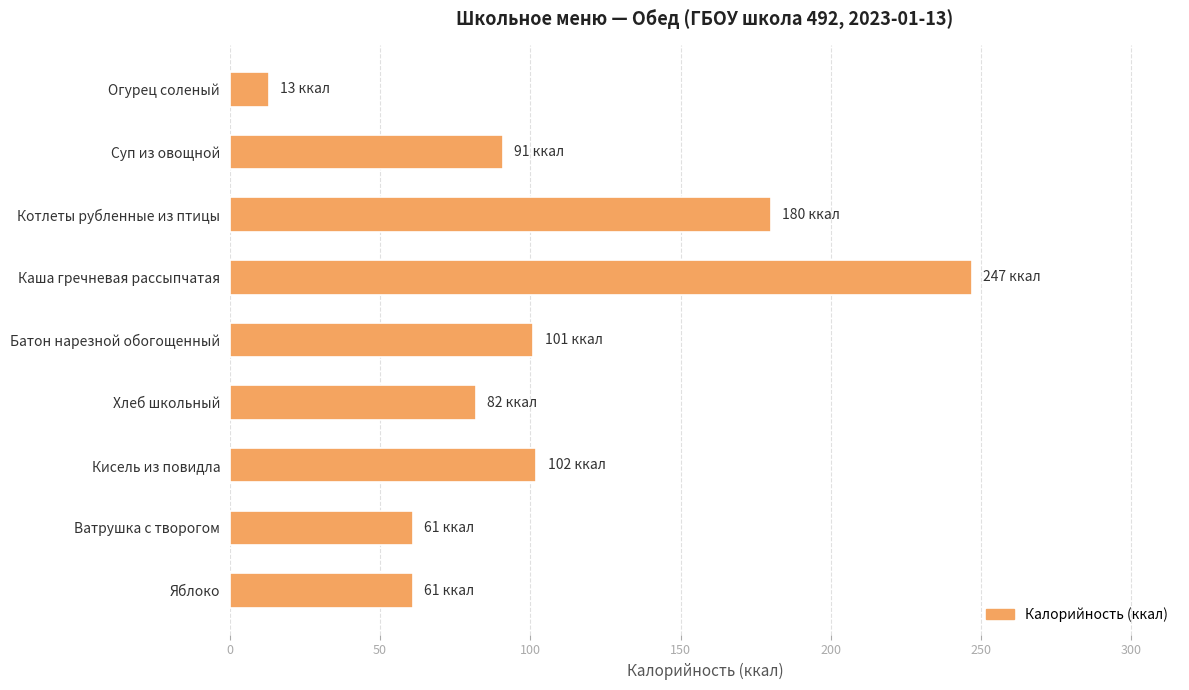

What is the label of the 2nd bar from the bottom?

Ватрушка с творогом